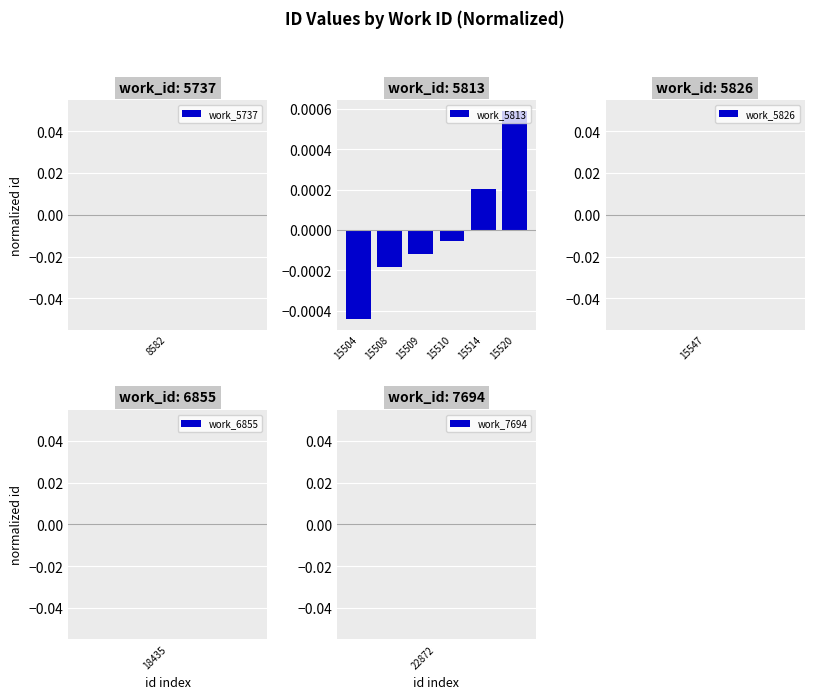

At which label does the data first exceed 0?

15514